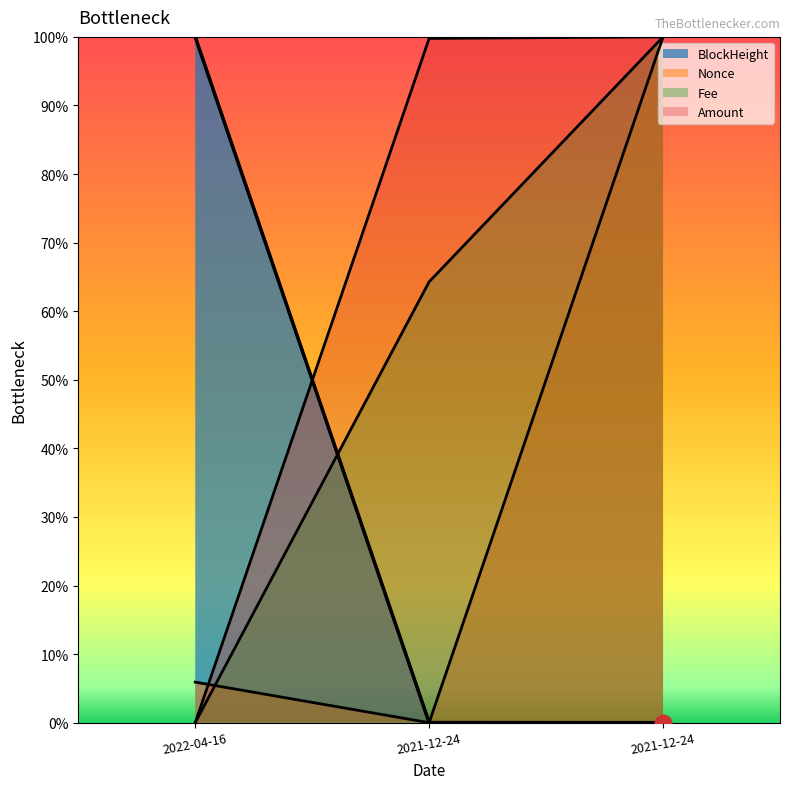

What are all the series names shown in the legend?

BlockHeight, Nonce, Fee, Amount